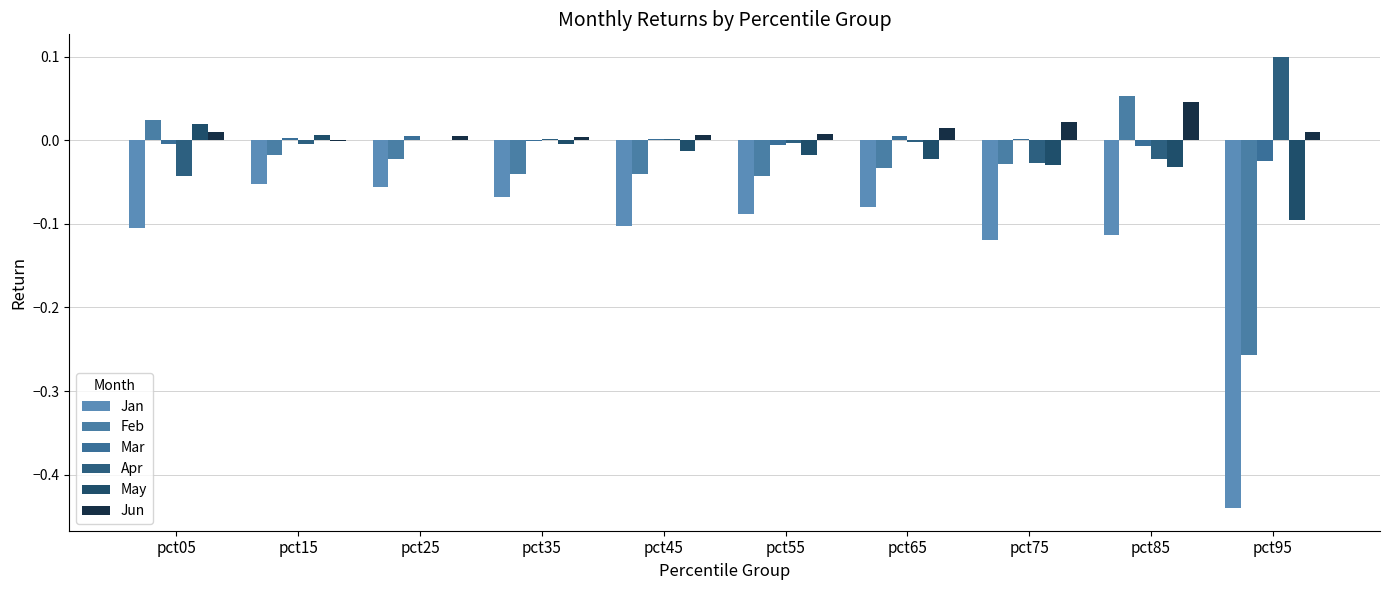

Count the number of categories in the chart.

10